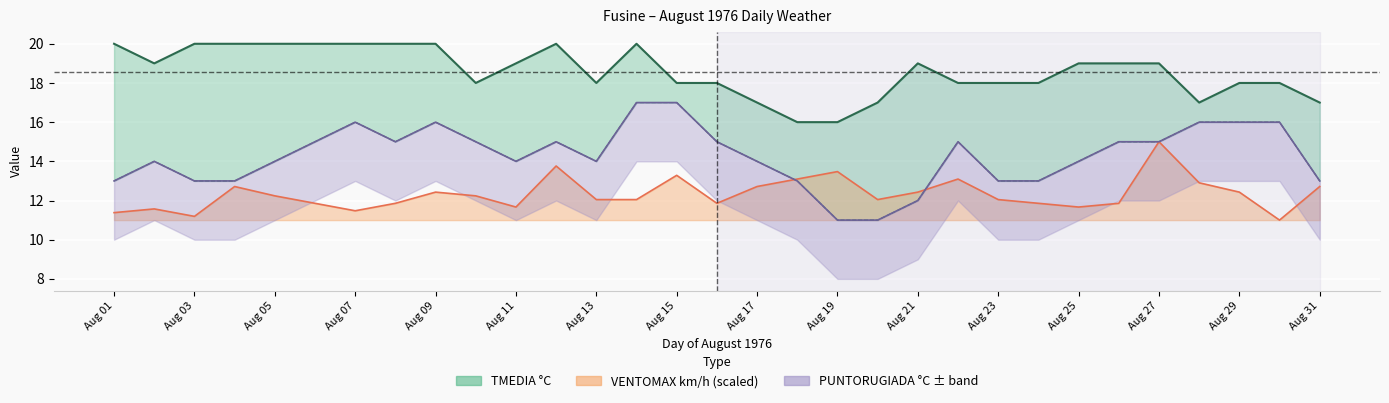

At how many categories does at least one series exceed 13?

31